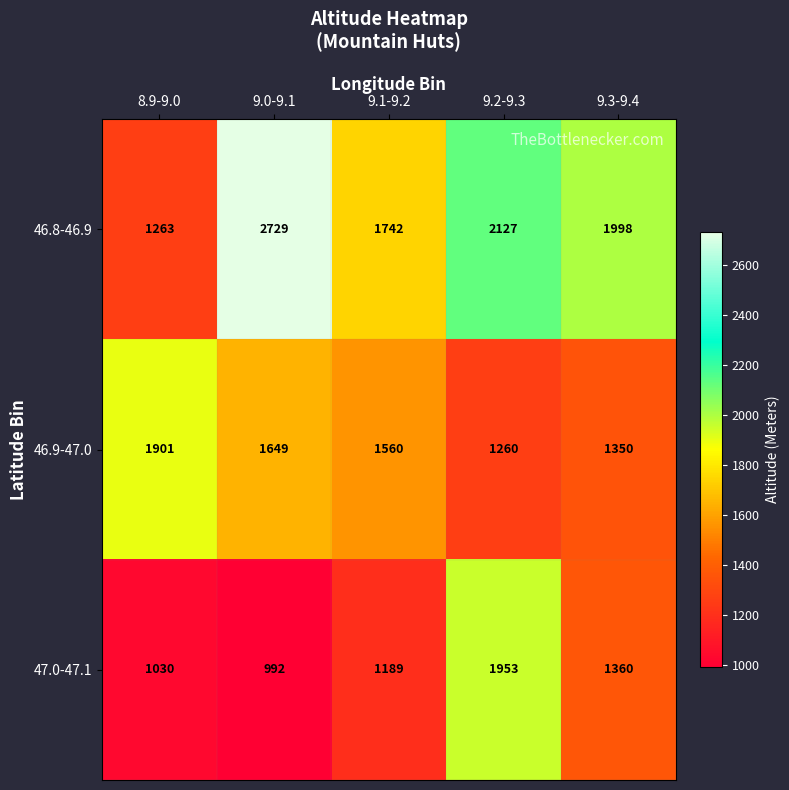

Reading left to right, list all the values displayed in this chart.

46.8-46.9: 8.9-9.0=1263	9.0-9.1=2729	9.1-9.2=1742	9.2-9.3=2127	9.3-9.4=1998
46.9-47.0: 8.9-9.0=1901	9.0-9.1=1649	9.1-9.2=1560	9.2-9.3=1260	9.3-9.4=1350
47.0-47.1: 8.9-9.0=1030	9.0-9.1=992	9.1-9.2=1189	9.2-9.3=1953	9.3-9.4=1360